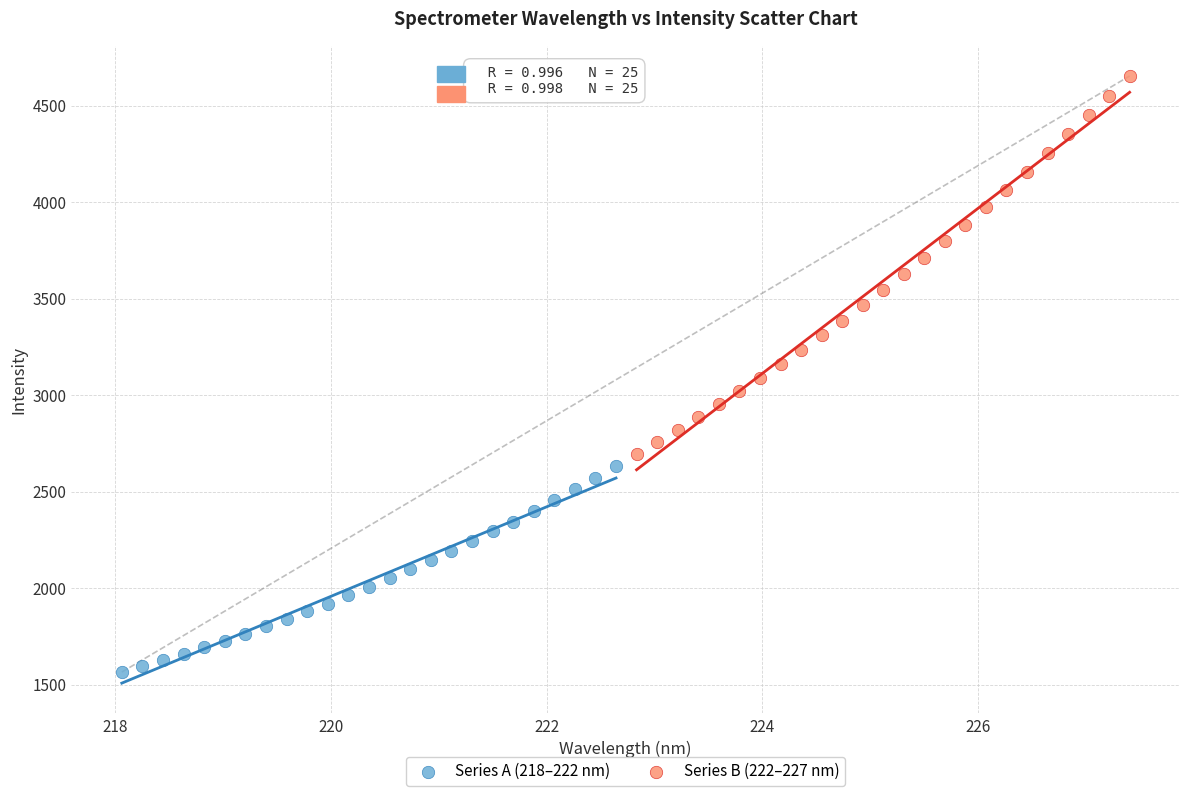

Which series reaches the maximum Y coordinate?

Series B (222–227 nm)